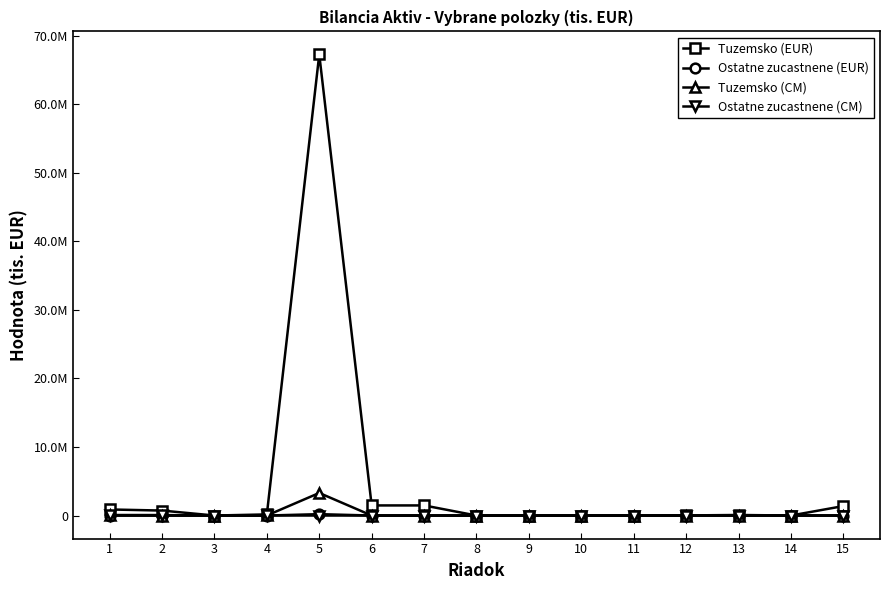

Which category has the highest value in the Tuzemsko (EUR) series?

5